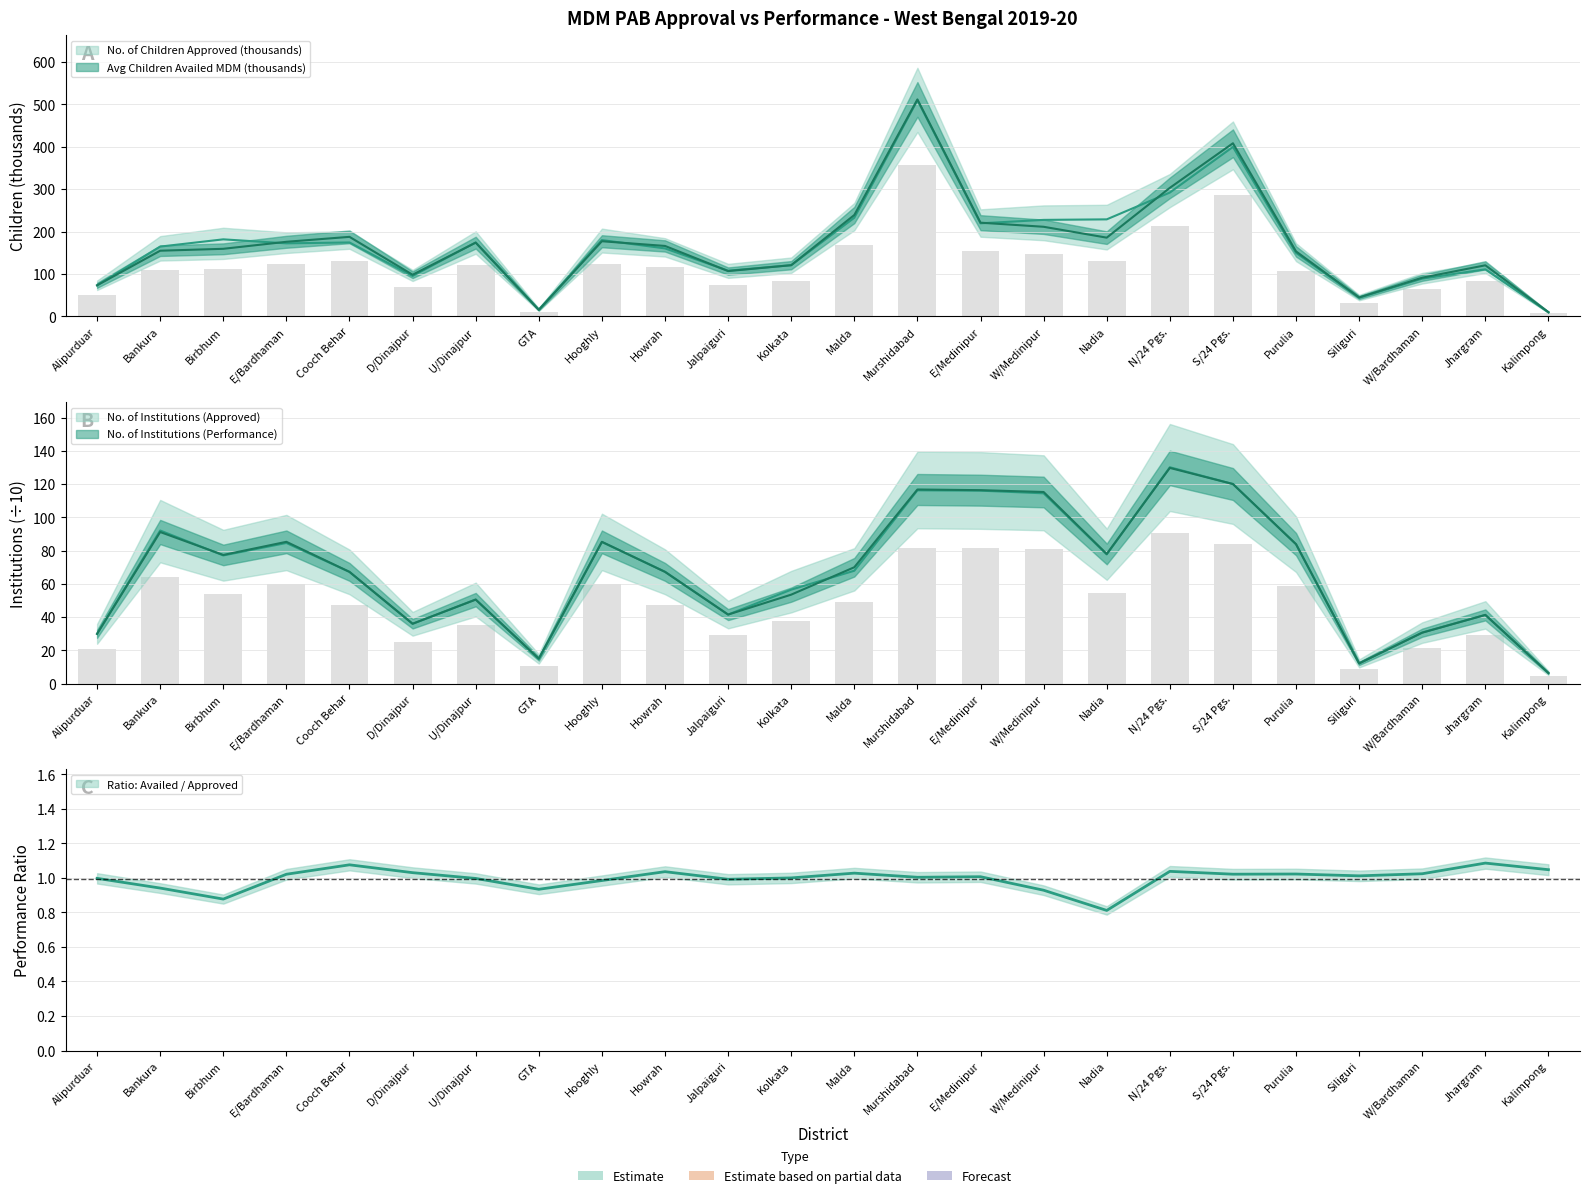

What is the difference between the Avg Children Availed MDM (thousands) values at Murshidabad and U/Dinajpur?

236.2